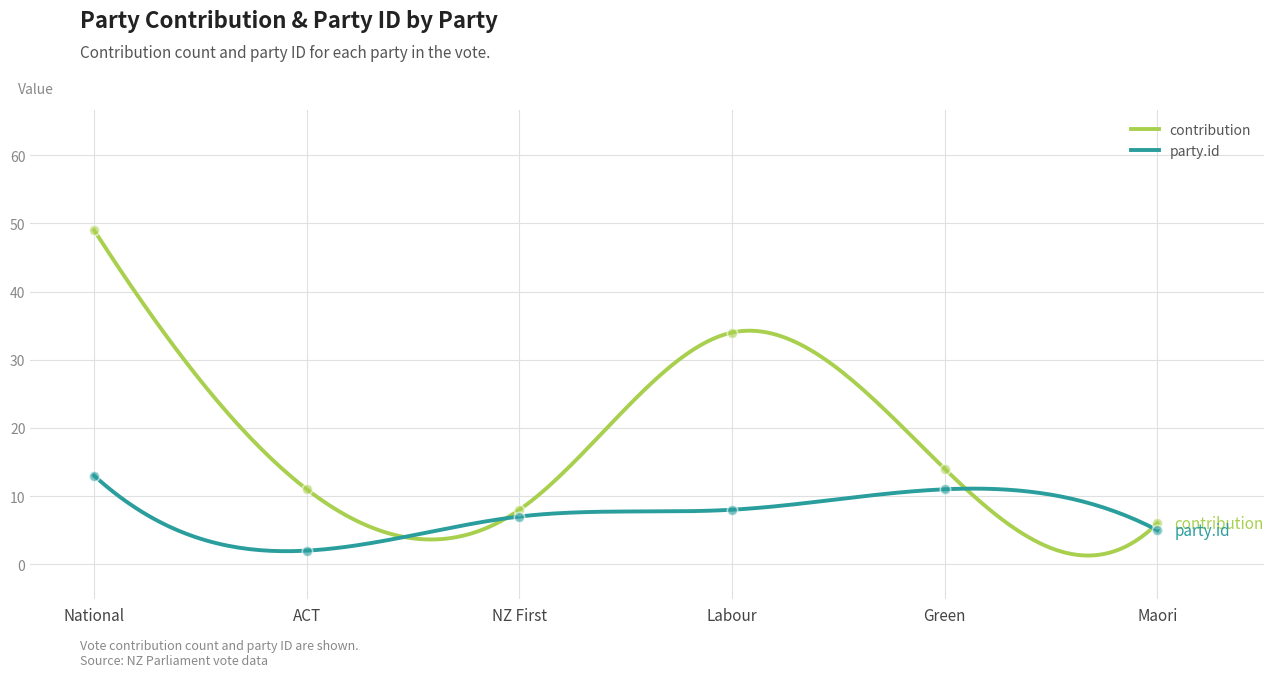

Which series has the largest total across all categories?

contribution